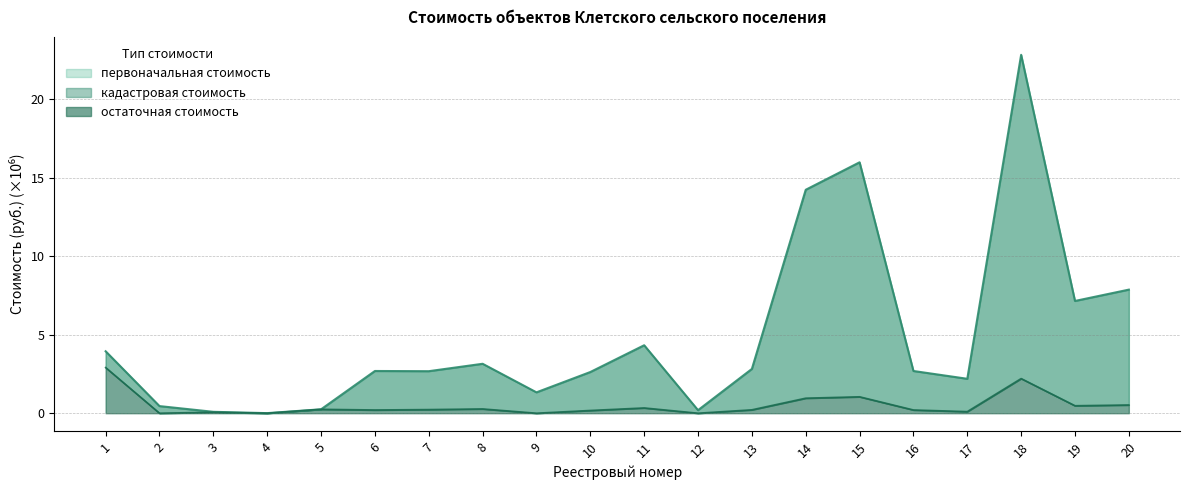

What is the total value across all series at 8?

3.4